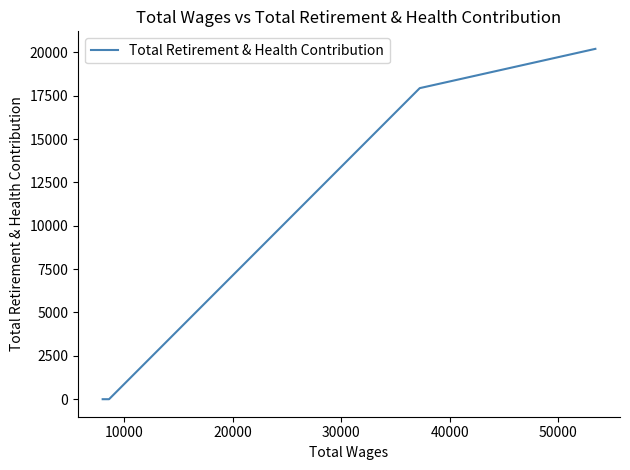

What is the sum of all values?

150852